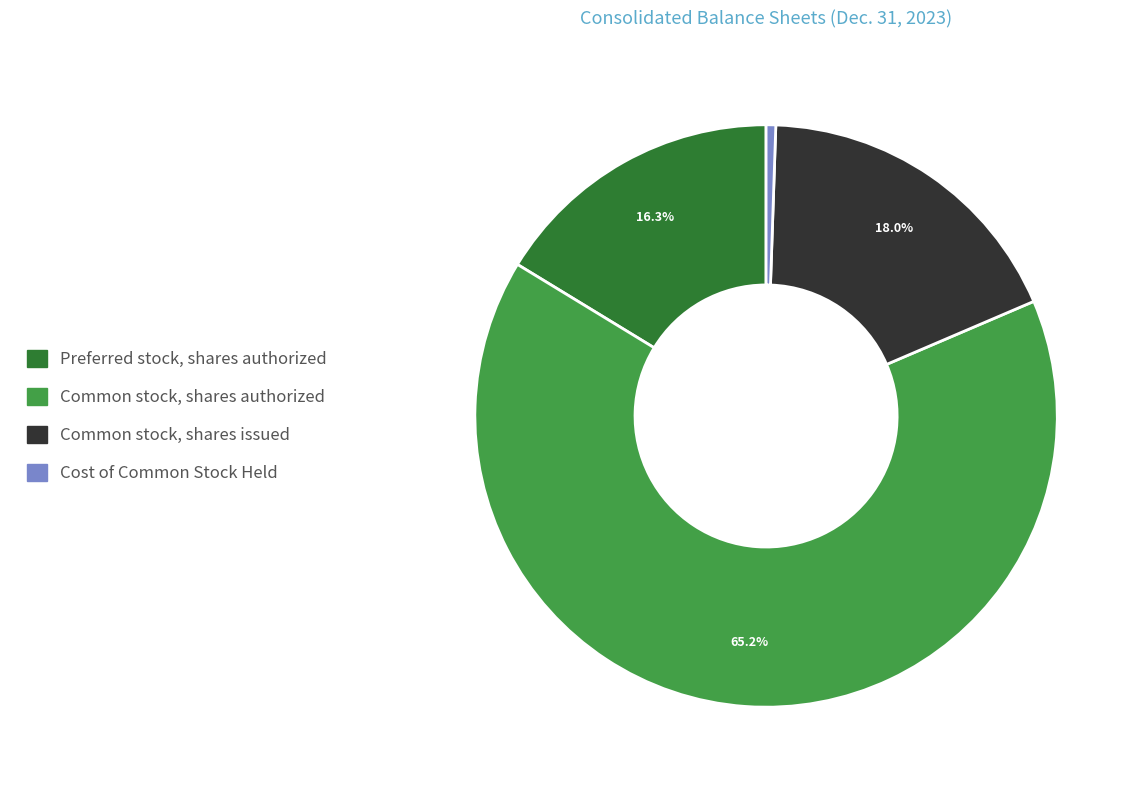

True or false: Preferred stock, shares authorized accounts for 16% of the total.

True